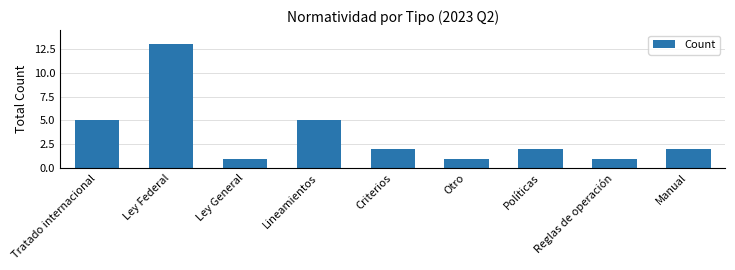

Reading right to left, extract all data points from this chart.

Manual=2	Reglas de operación=1	Políticas=2	Otro=1	Criterios=2	Lineamientos=5	Ley General=1	Ley Federal=13	Tratado internacional=5